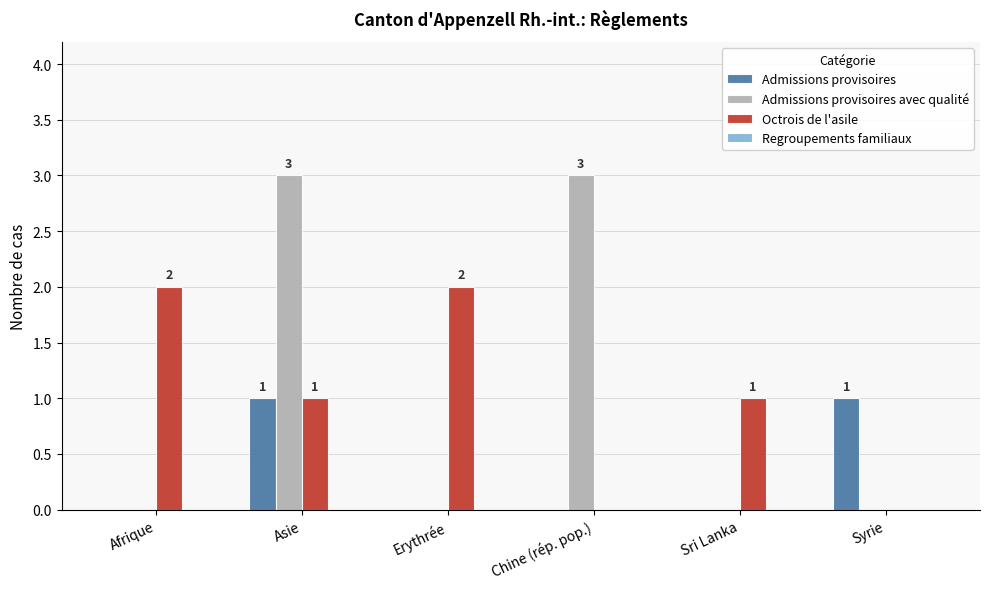

Which series changed the most between Erythrée and Sri Lanka?

Octrois de l'asile